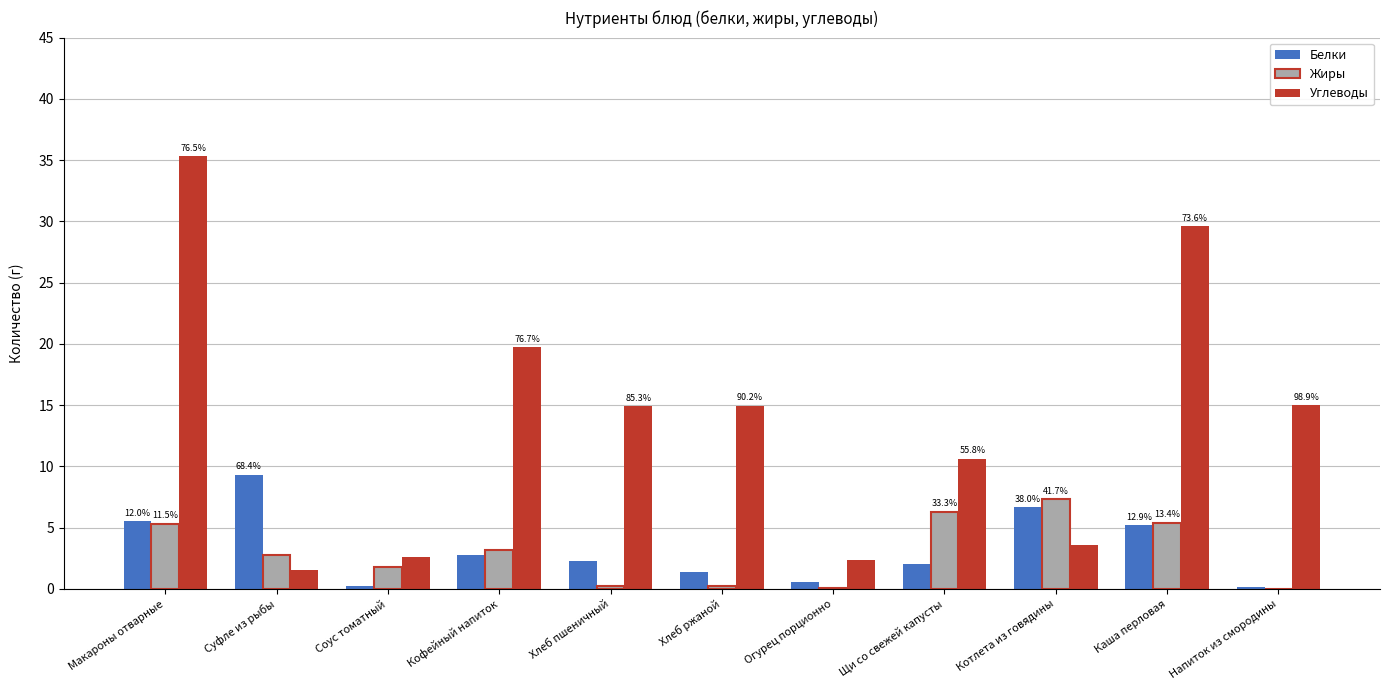

What is the highest value of the Белки series?

9.3